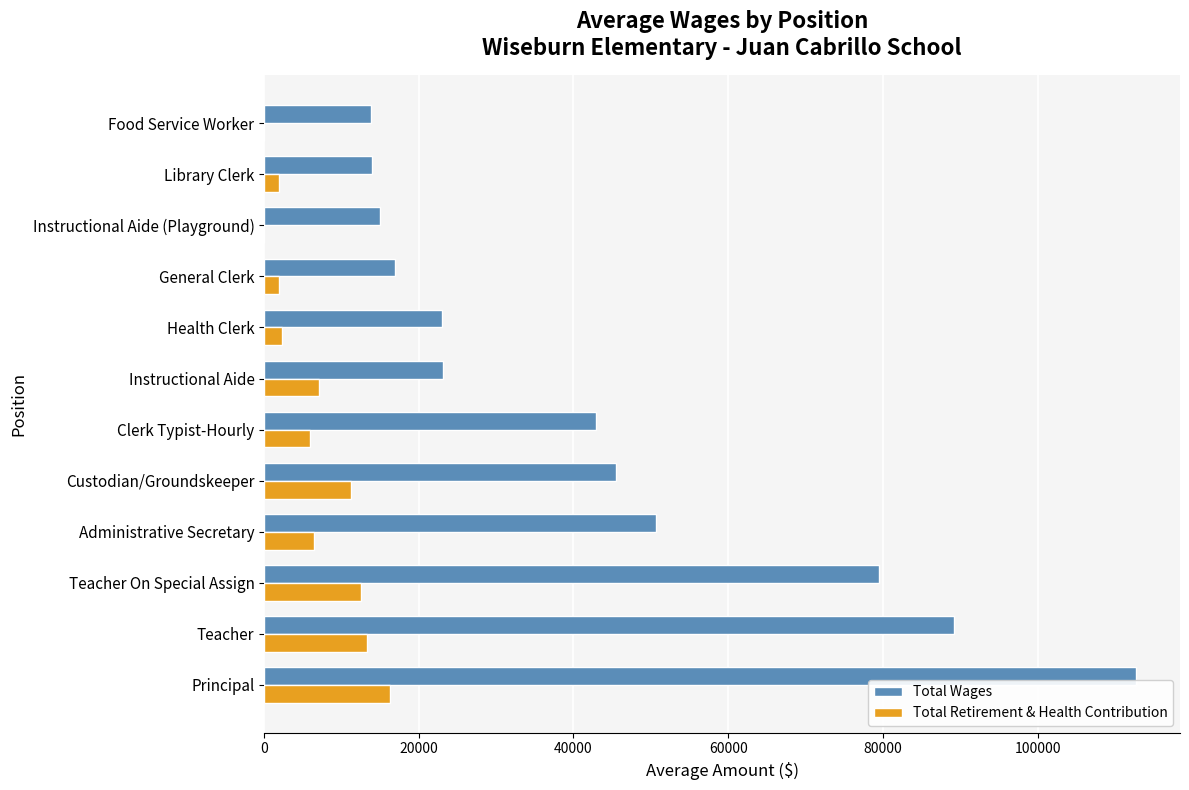

Which series has the largest total across all categories?

Total Wages